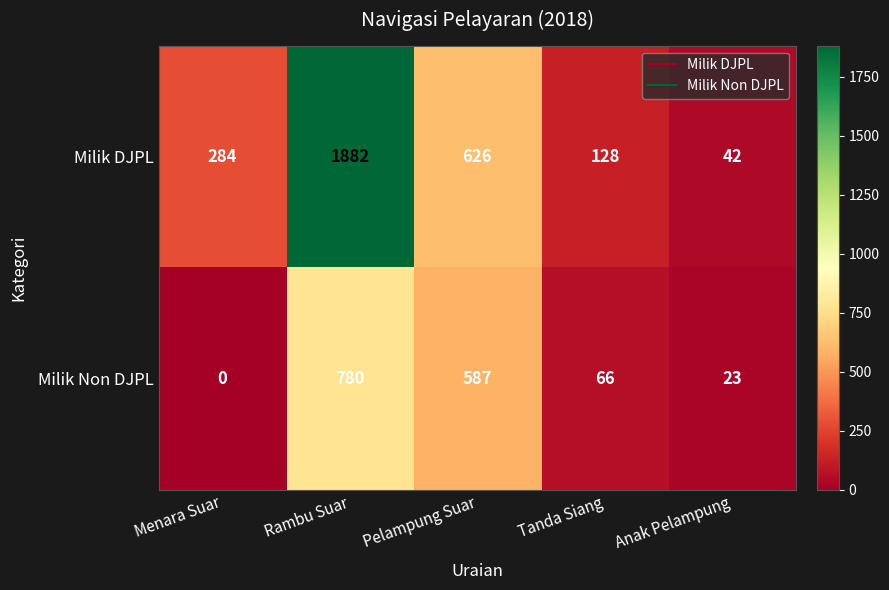

Between Pelampung Suar and Anak Pelampung, which series saw the biggest shift?

Milik DJPL